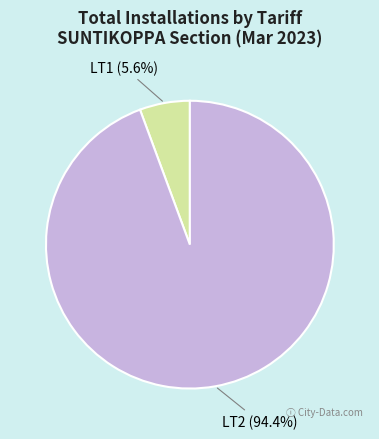

Count the number of slices in the pie.

2